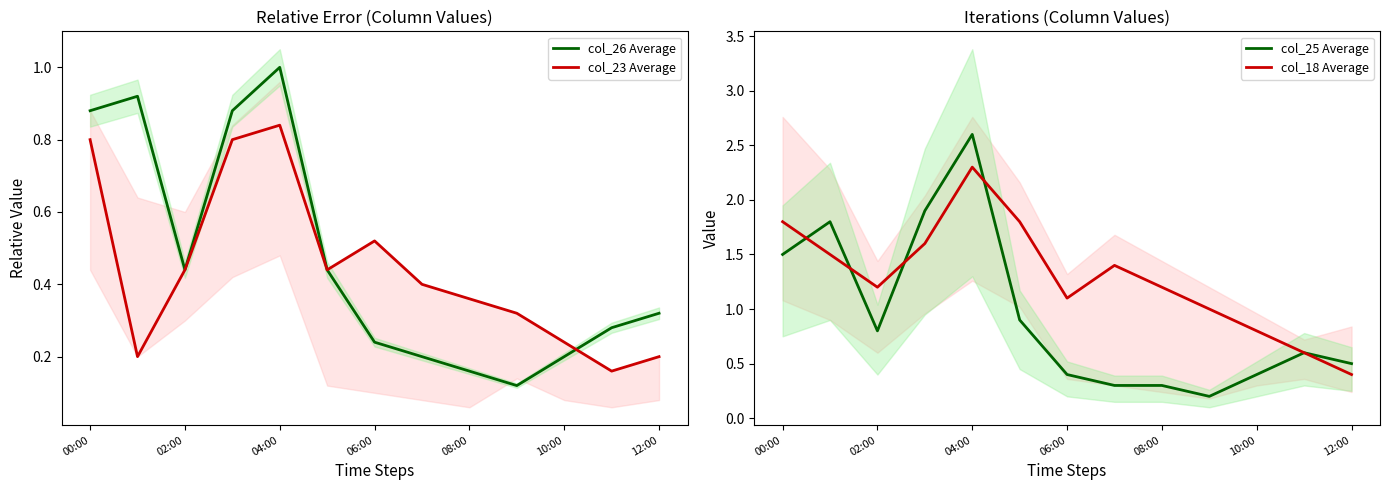

What is the maximum value for col_25 Average?

2.6